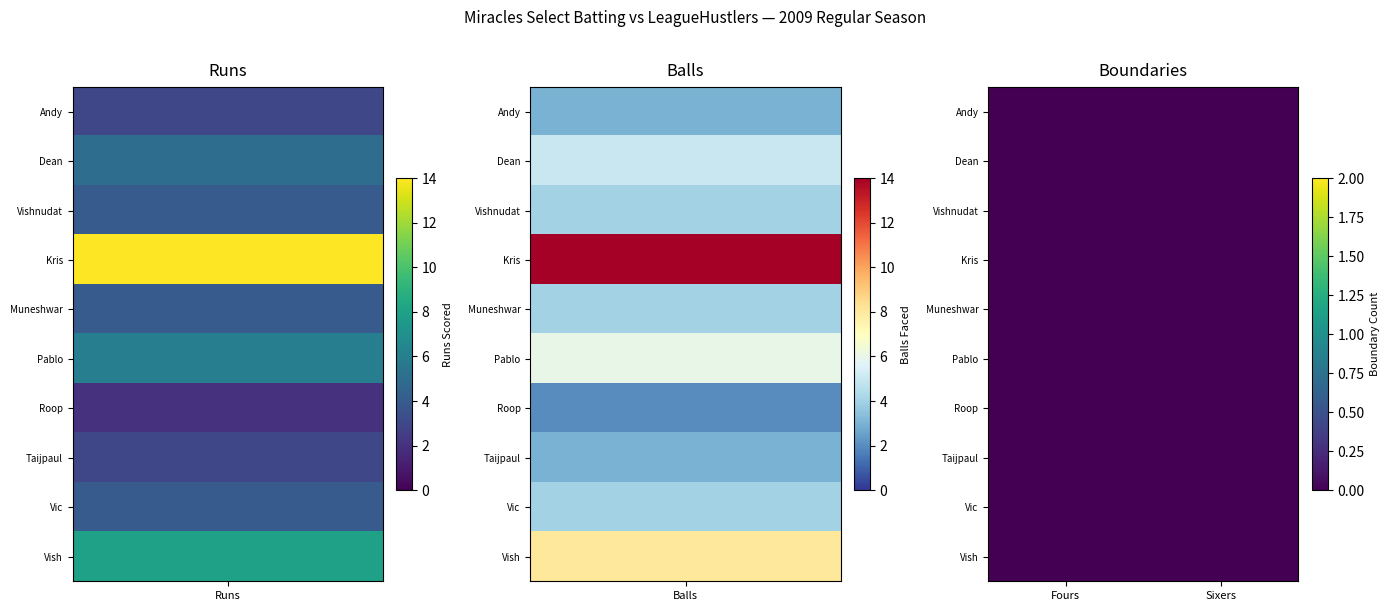

What is the difference between the Dean Persaud values at Balls and Fours?

5